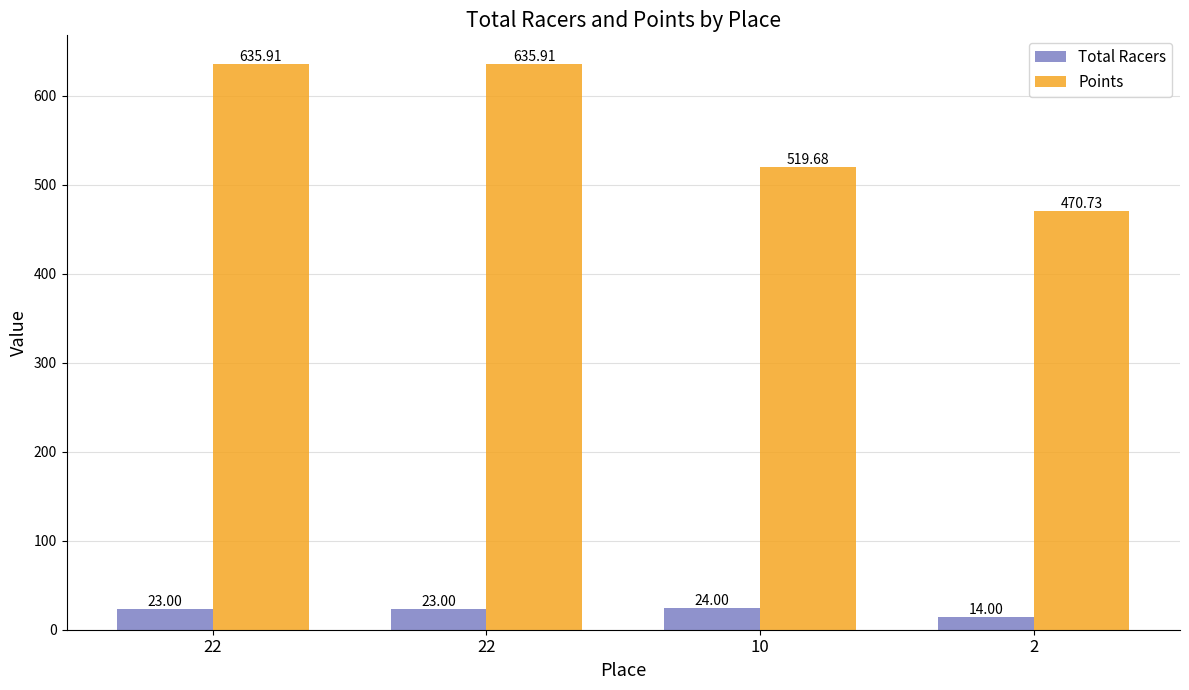

How many bars are there in each group?

2